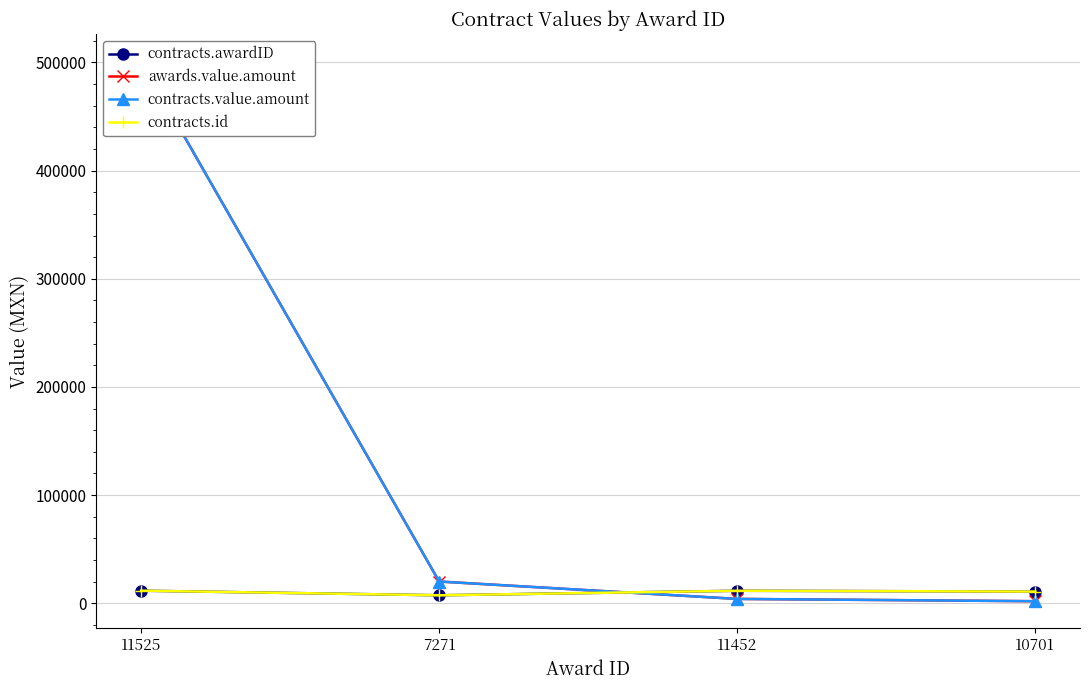

What is the average value of the awards.value.amount series?

131773.7